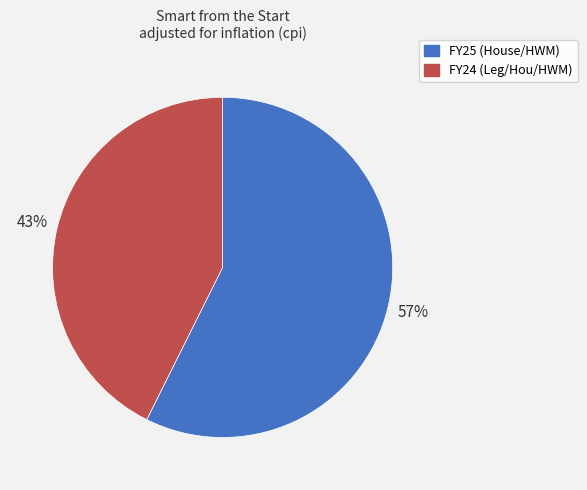

Which has a higher value, FY25 (House/HWM) or FY24 (Leg/Hou/HWM)?

FY25 (House/HWM)